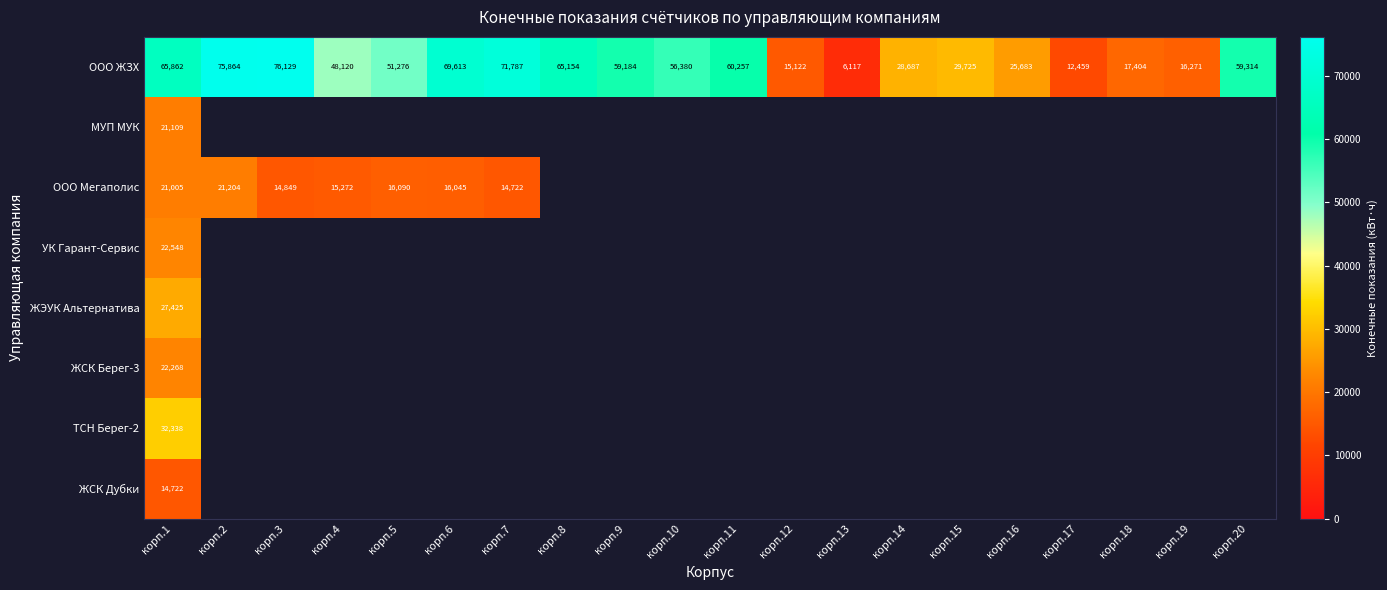

At корп.1, list the series in order from smallest to largest.

ЖСК Дубки, ООО Мегаполис, МУП МУК, ЖСК Берег-3, УК Гарант-Сервис, ЖЭУК Альтернатива, ТСН Берег-2, ООО ЖЗХ